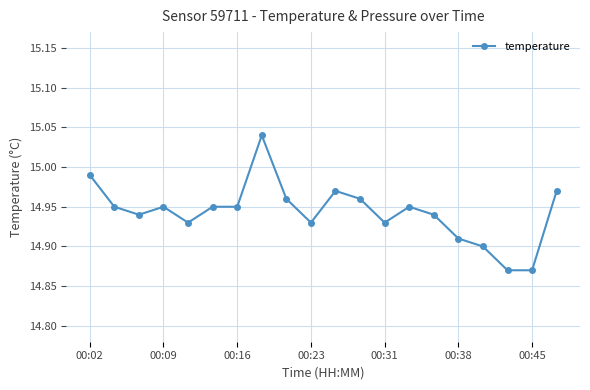

What is the sum of all values?

298.9